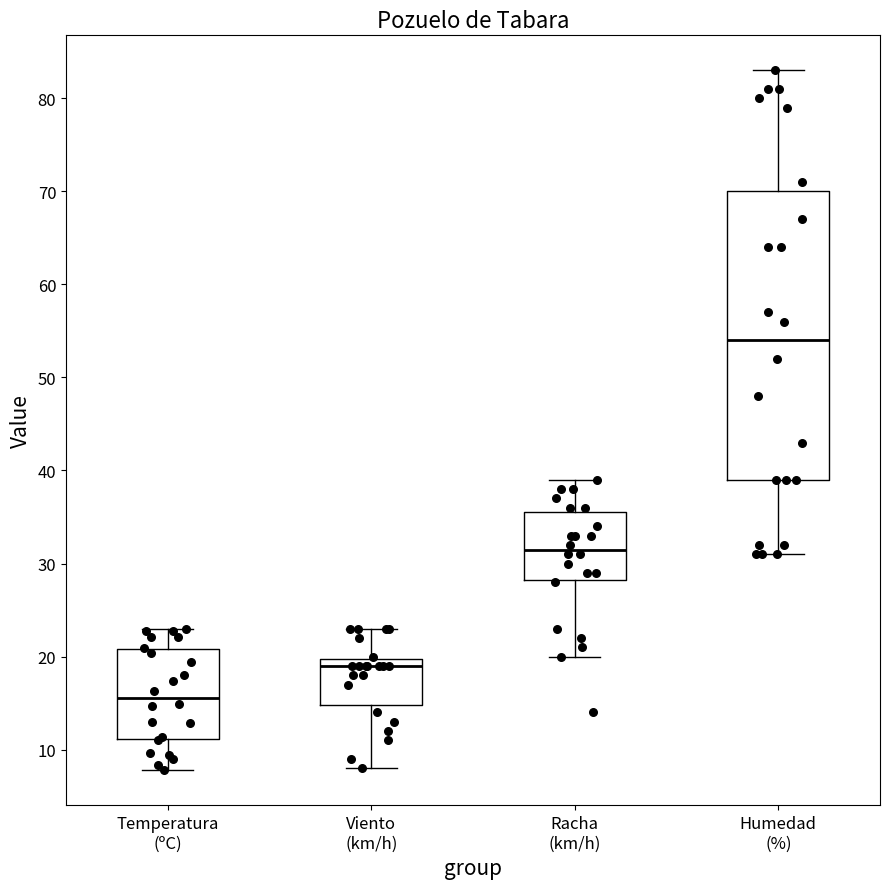

Comparing the boxes themselves (not the whiskers), which one is the tallest?

Humedad (%)